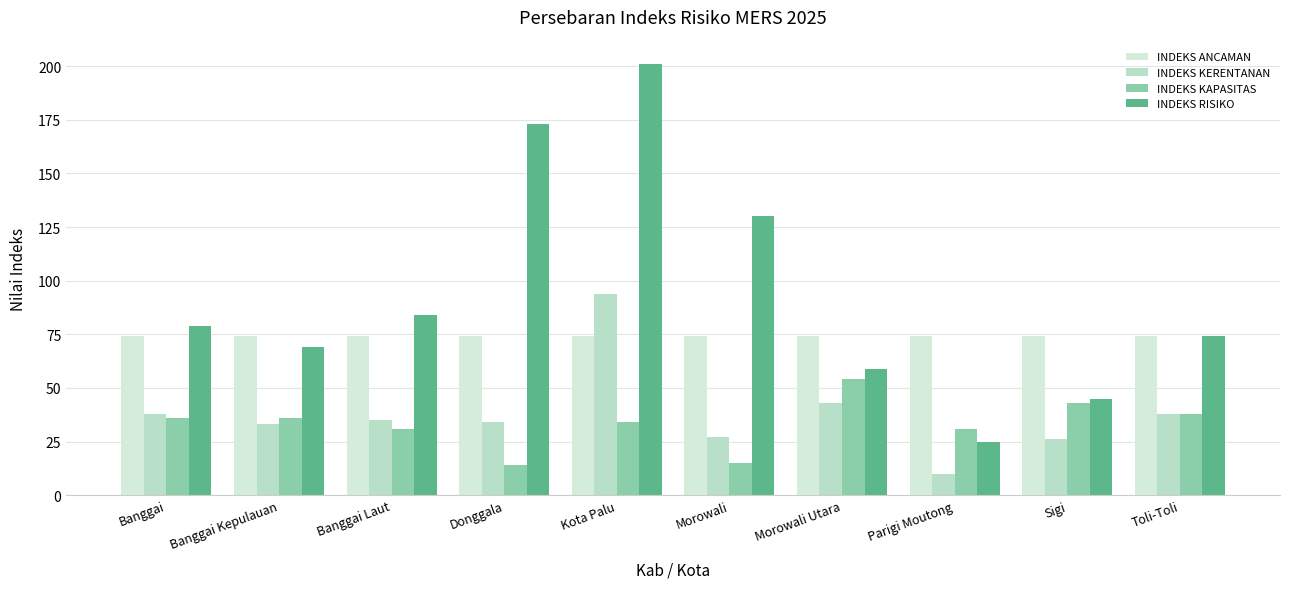

At how many categories does at least one series exceed 121?

3